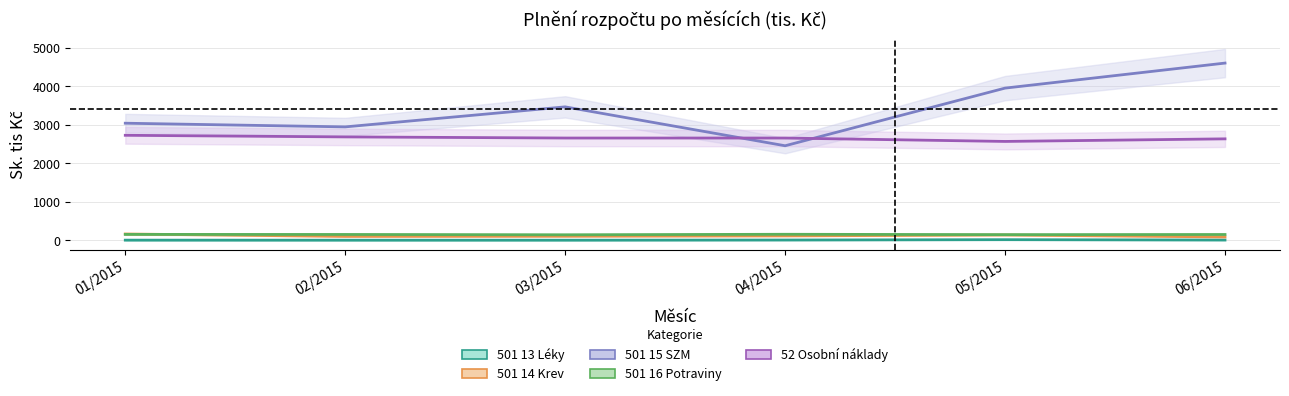

How many times do 501 16 Potraviny and 501 14 Krev cross each other?

1